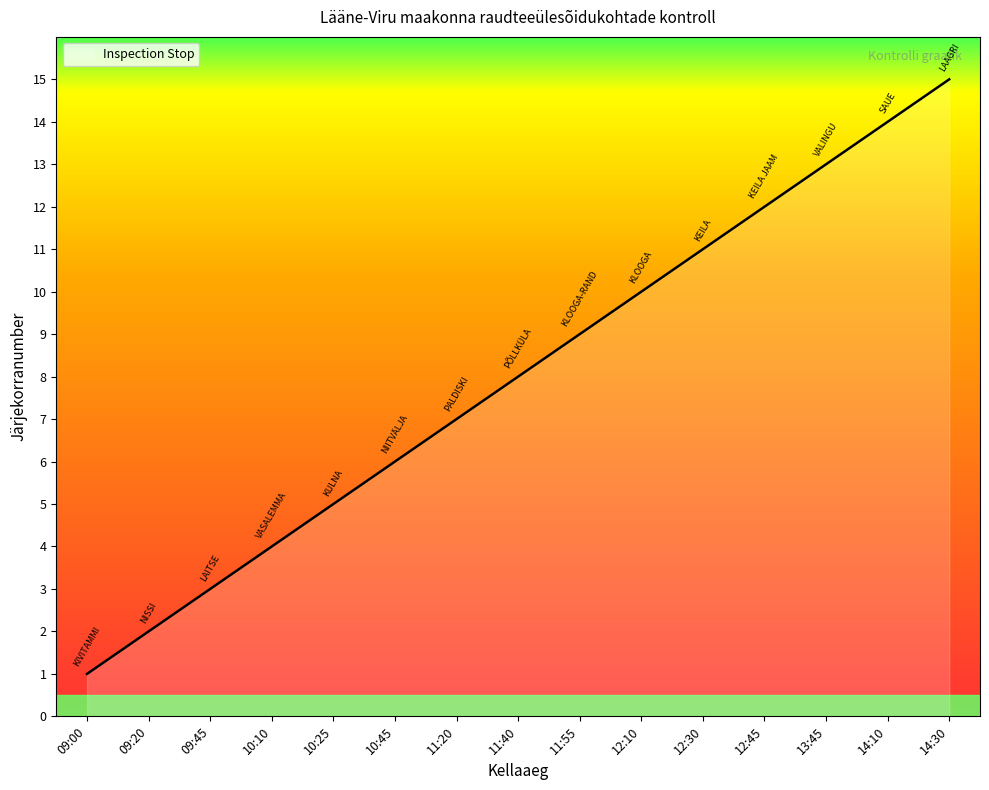

Rank the categories by value from lowest to highest.

09:00, 09:20, 09:45, 10:10, 10:25, 10:45, 11:20, 11:40, 11:55, 12:10, 12:30, 12:45, 13:45, 14:10, 14:30